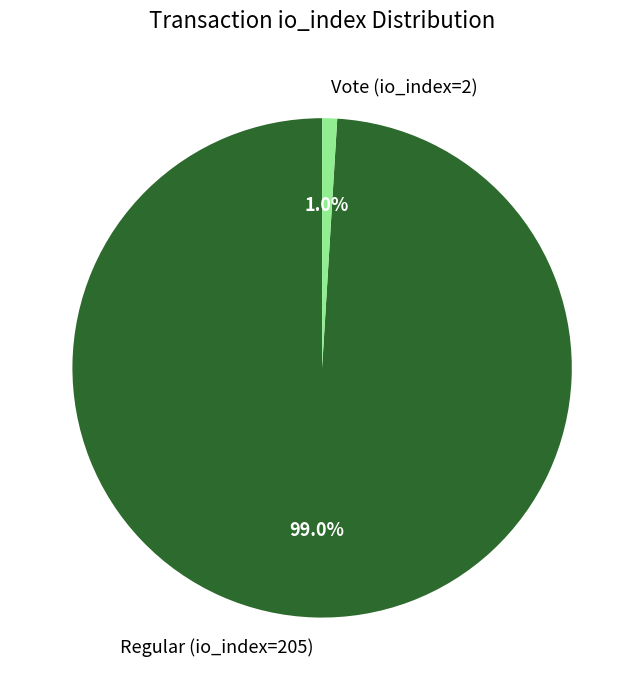

What percentage is the Vote (io_index=2) slice, to the nearest percent?

1%